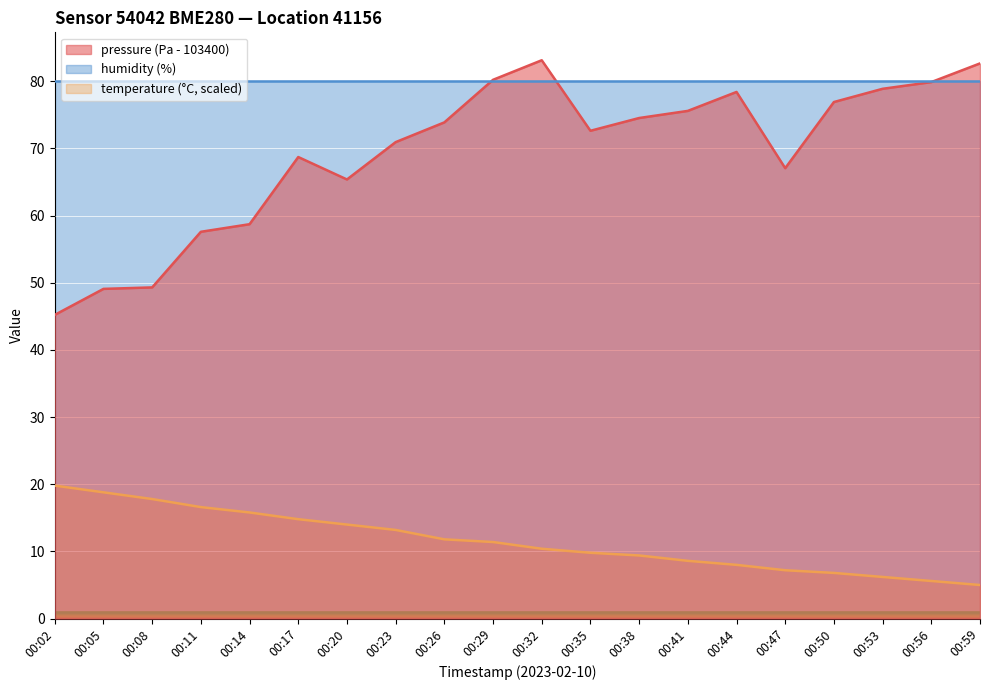

True or false: temperature and pressure intersect in this chart.

False